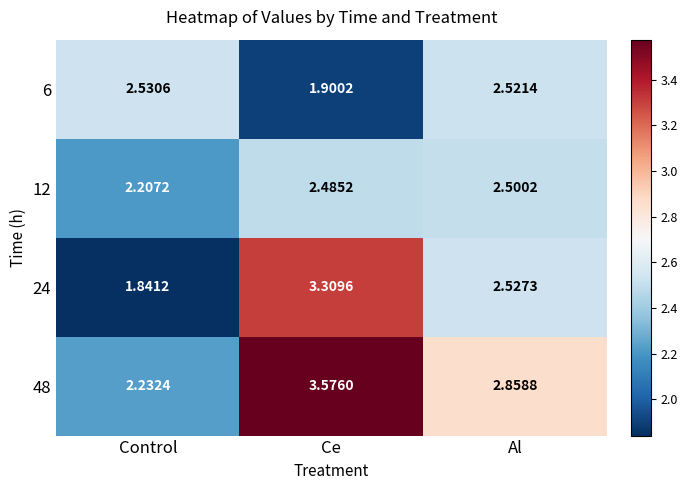

At which label is 24 closest to 2?

Control